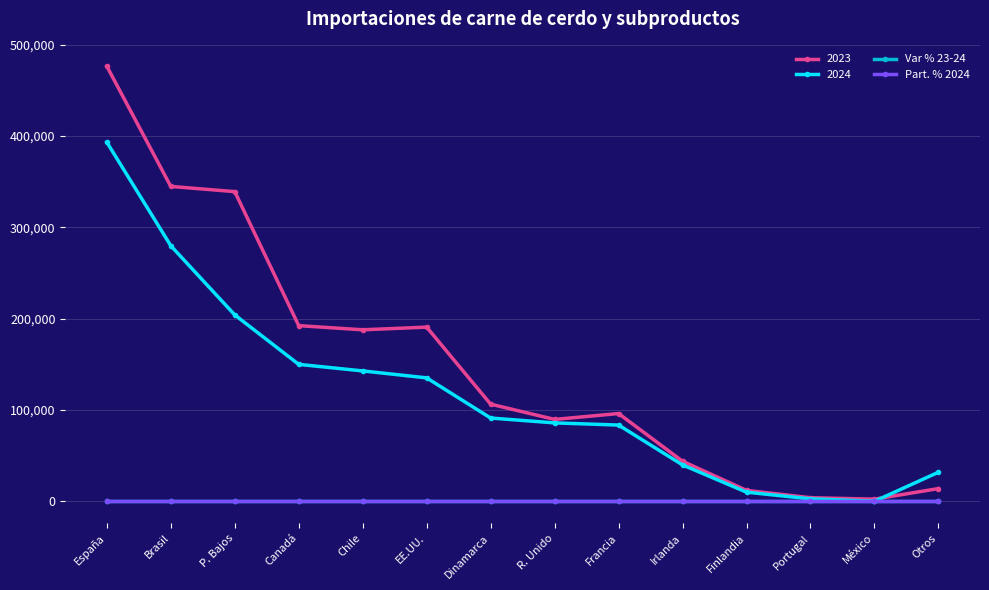

What is the label of the 12th point from the right?

P. Bajos